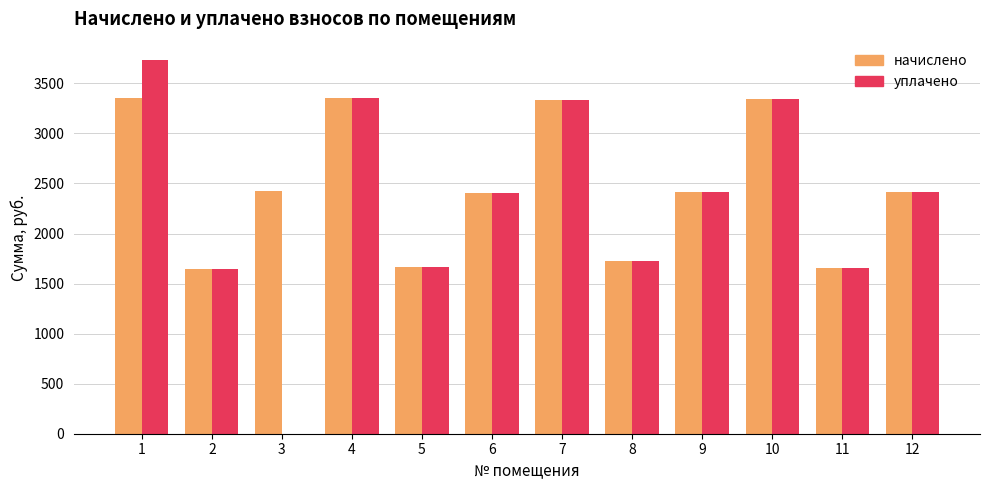

What is the sum of the начислено values at 9 and 4?

5768.4